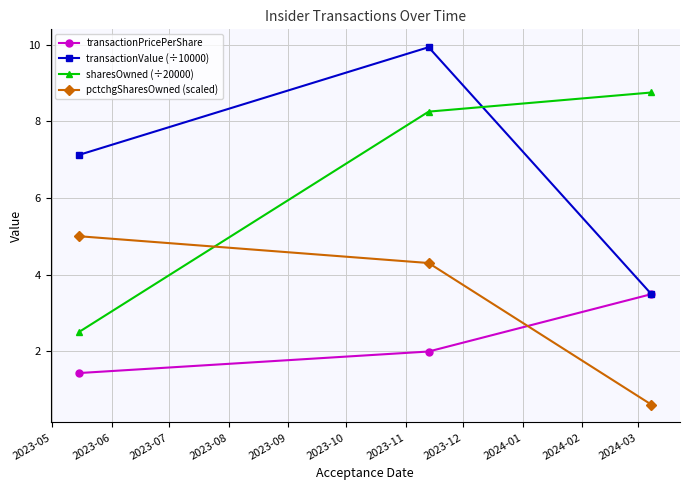

Rank the series by their maximum value, from lowest to highest.

transactionPricePerShare, pctchgSharesOwned (scaled), sharesOwned (÷20000), transactionValue (÷10000)